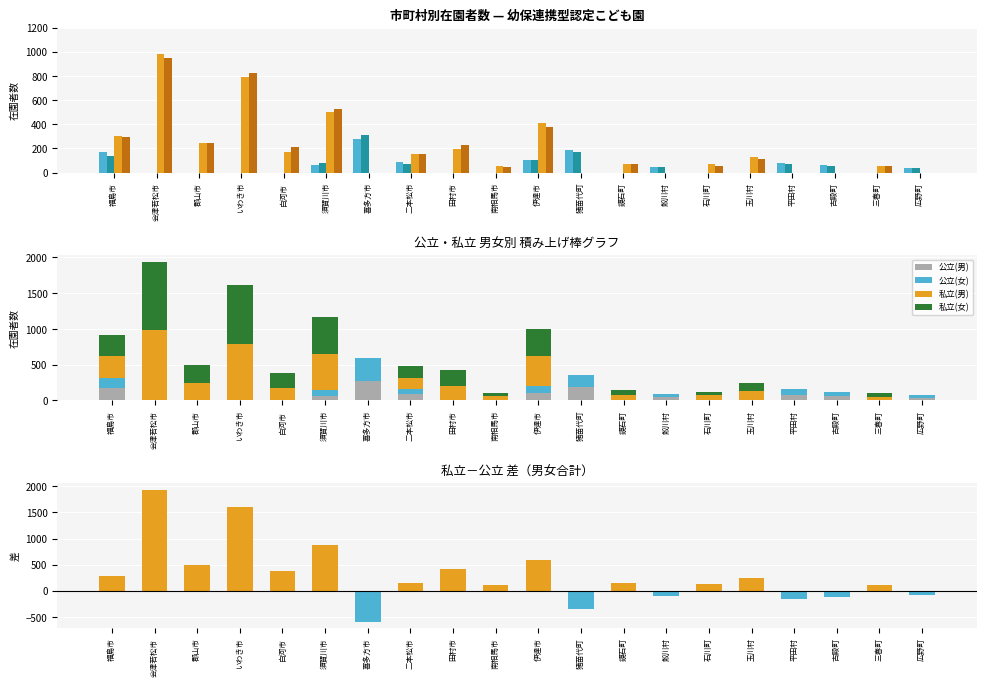

Between 南相馬市 and 鏡石町, which series saw the biggest shift?

私立－公立（計）